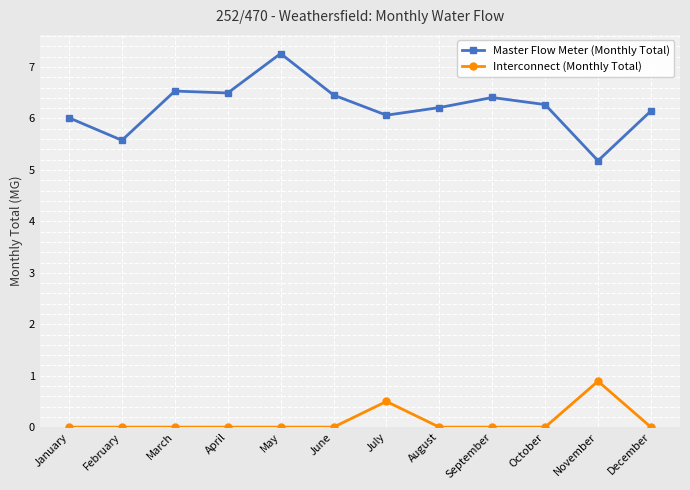

True or false: Interconnect (Monthly Total) and Master Flow Meter (Monthly Total) intersect in this chart.

False